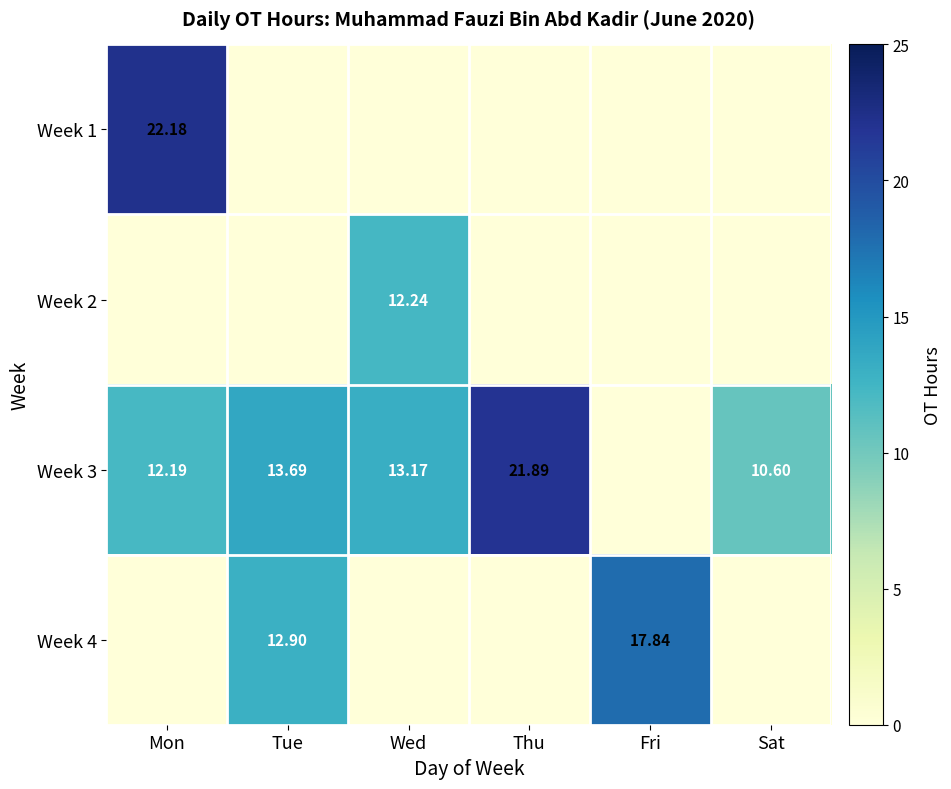

Which series has the widest spread of values?

Week 1